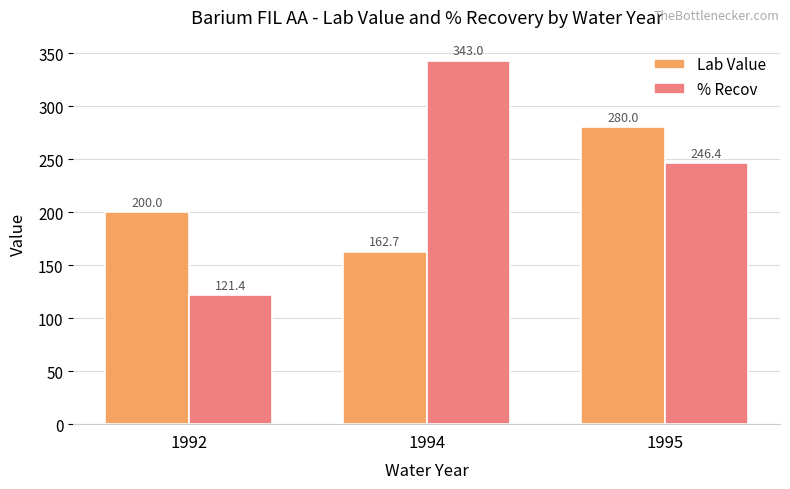

List the labels in order of Lab Value value, largest first.

1995, 1992, 1994